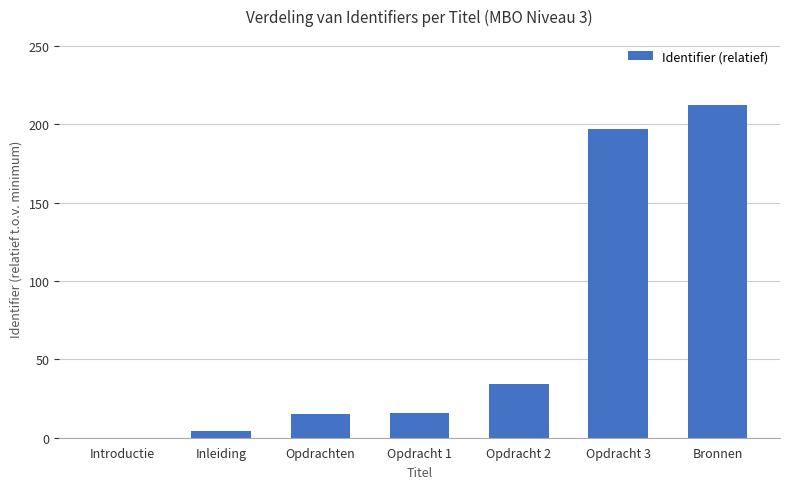

Count the number of data series in this chart.

1